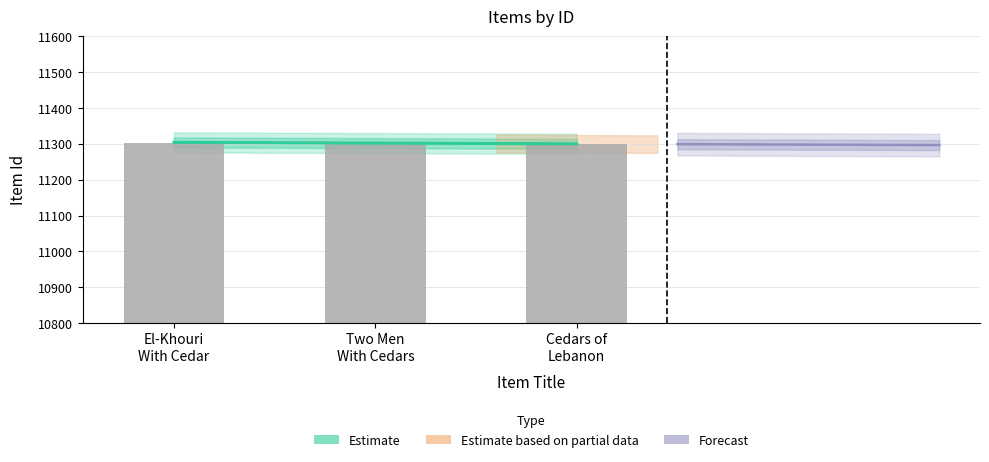

Where does the data first go above 11303?

El-Khouri With Cedar